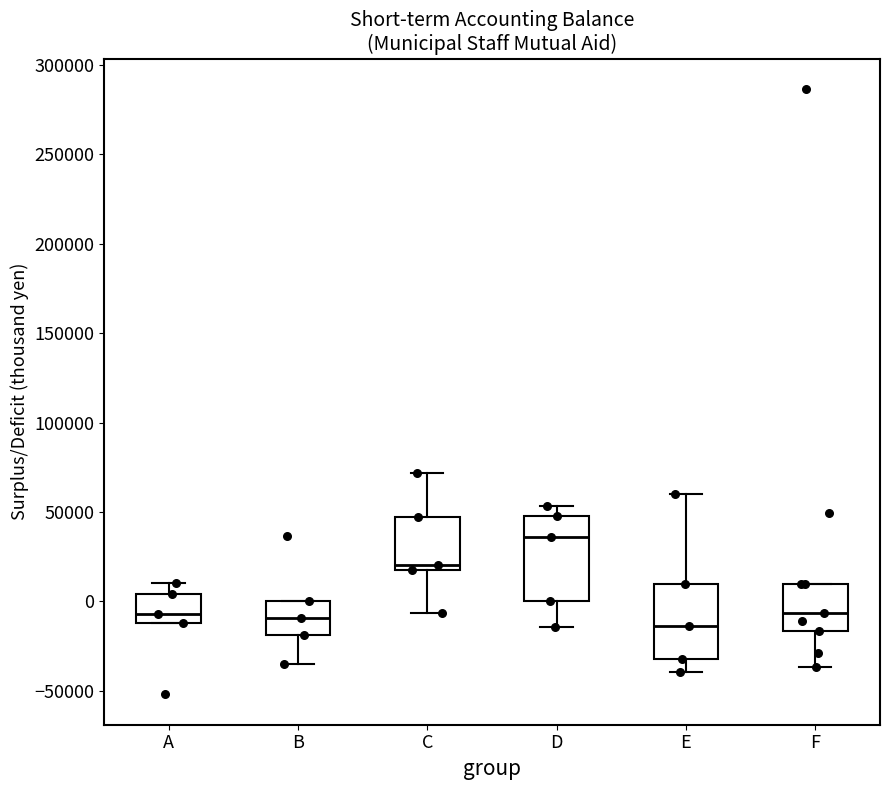

Comparing the boxes themselves (not the whiskers), which one is the tallest?

D